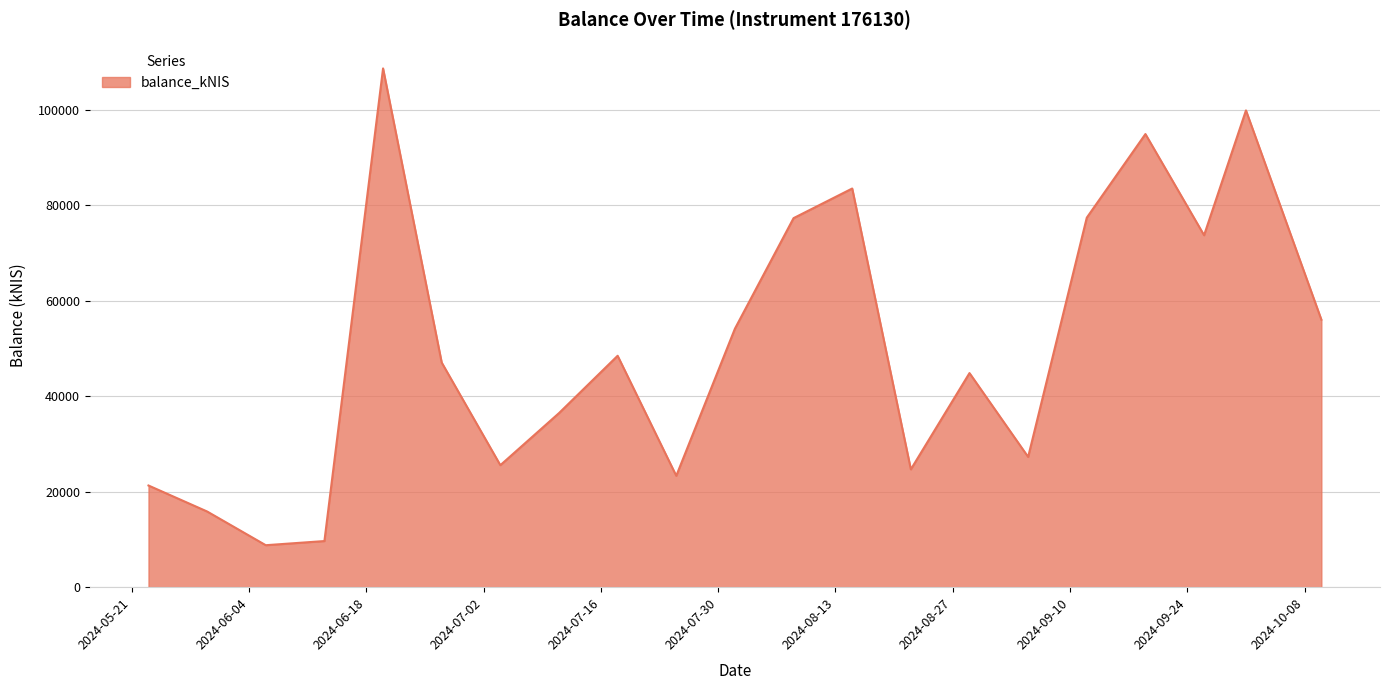

Count the number of data series in this chart.

1